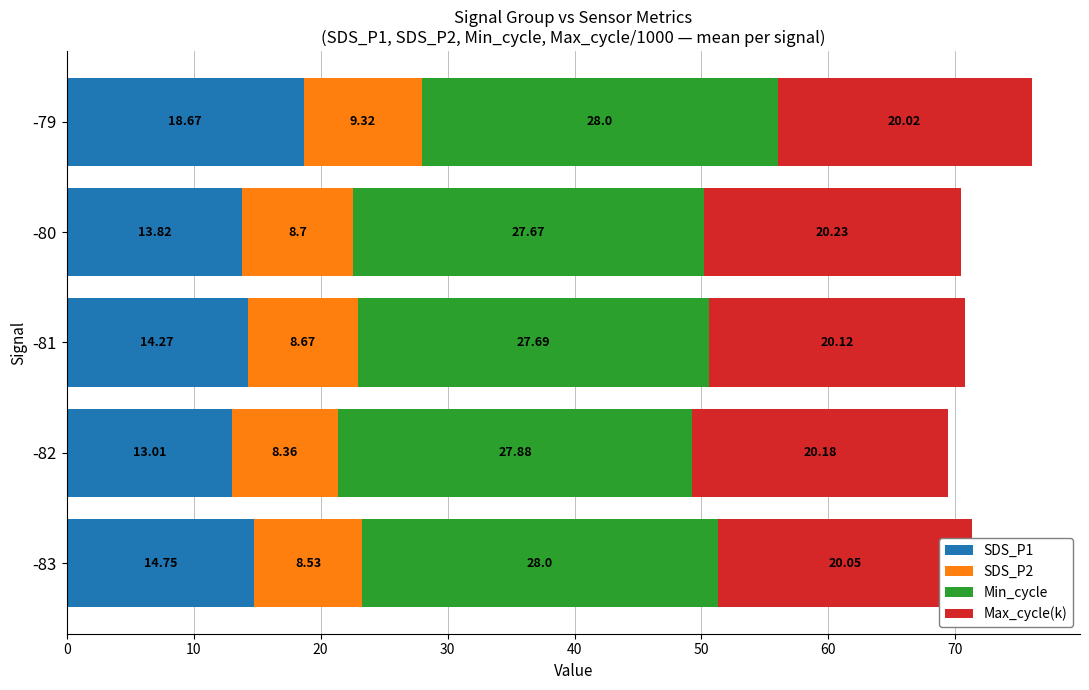

At which category is the sum across all series the highest?

-79